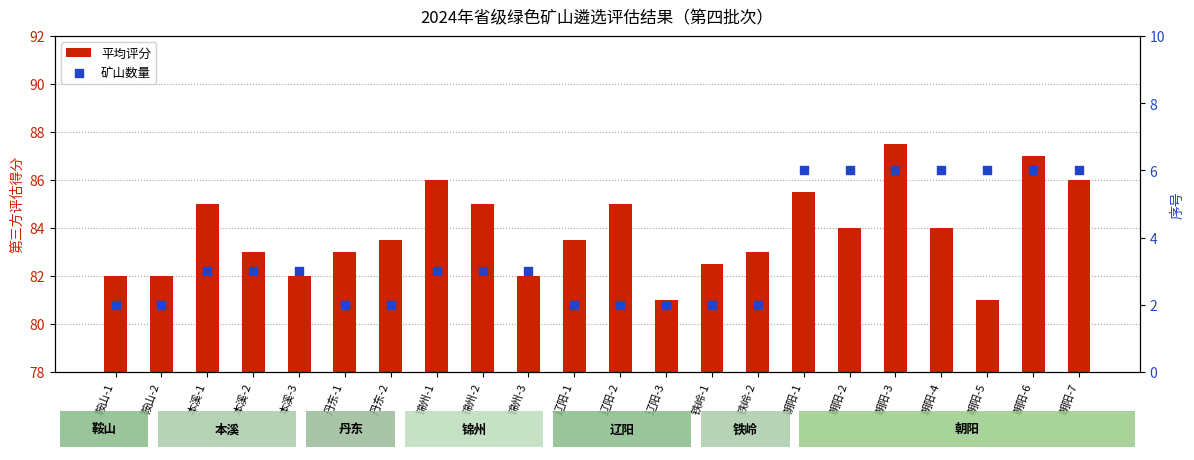

Which series contains the highest Y value?

平均评分